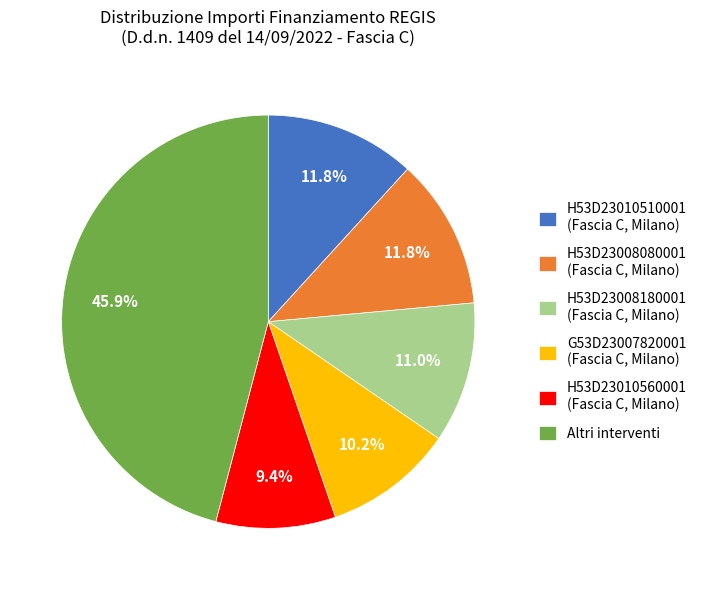

What percentage is NOT represented by Altri interventi?

54.1%